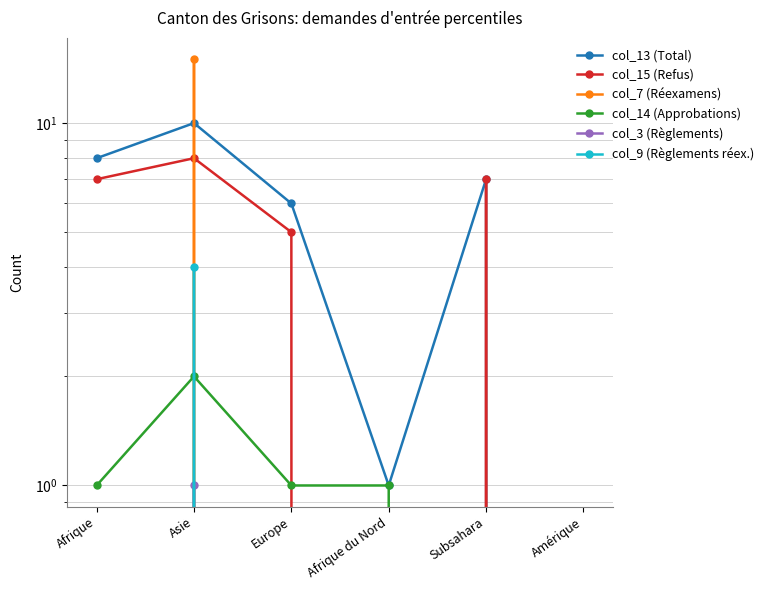

Which series has the largest range (max minus min)?

col_7 (Réexamens)